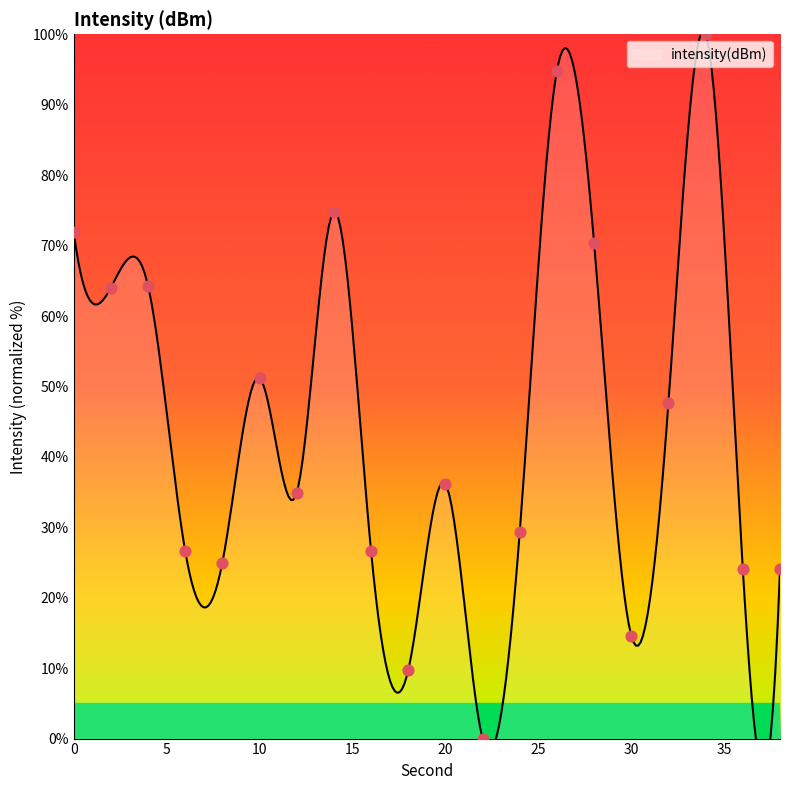

Between 36 and 38, which is larger?

36